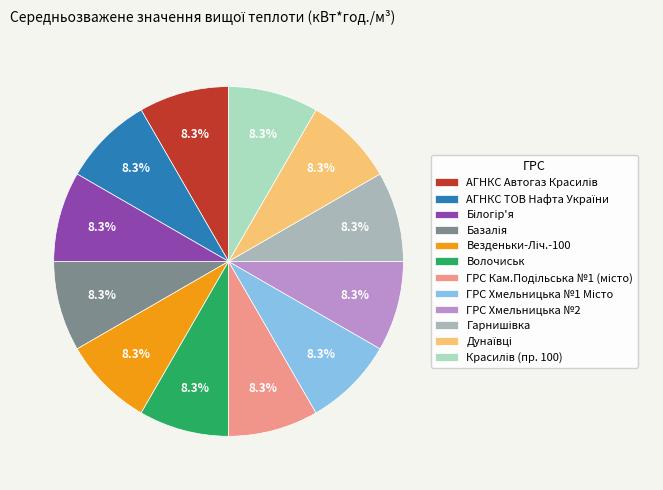

Is there a majority slice in this chart?

No